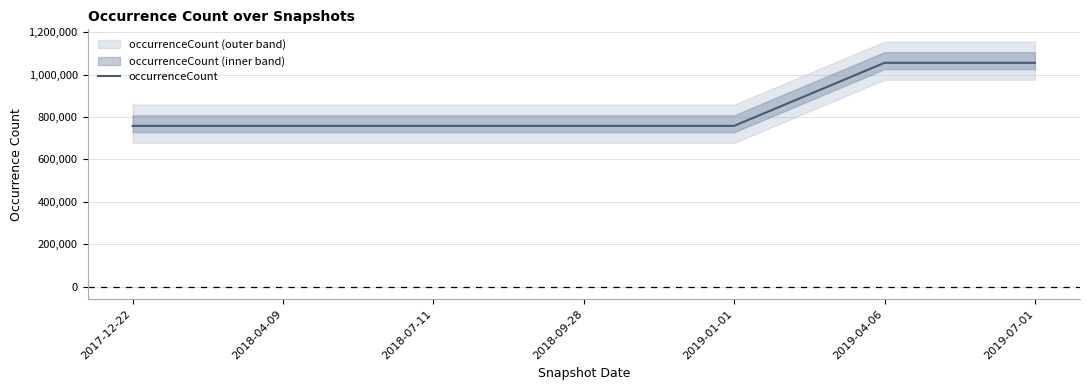

Which has a higher value, 2019-07-01 or 2019-01-01?

2019-07-01